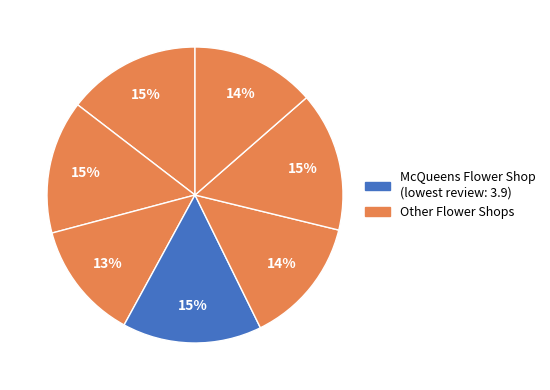

Count the number of slices in the pie.

7